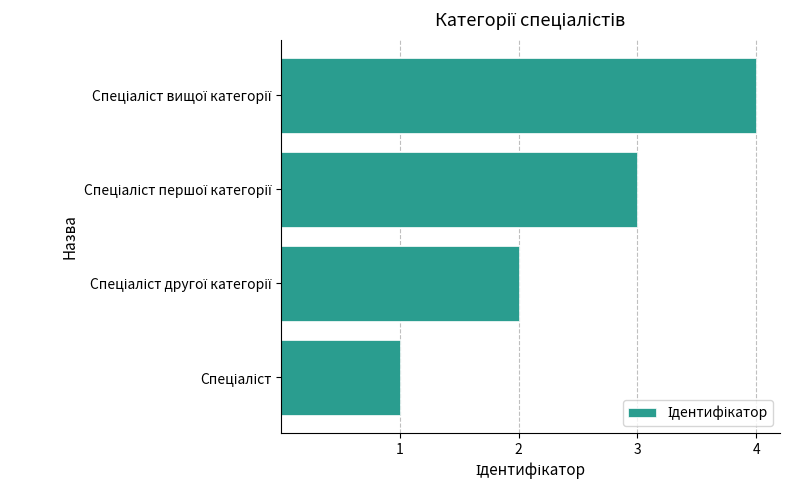

How many values are between 2 and 4?

3